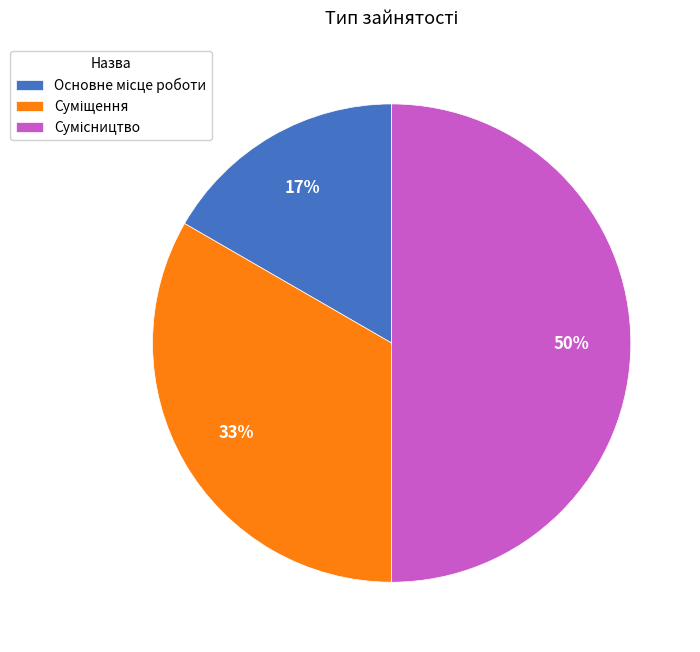

Count the number of slices in the pie.

3